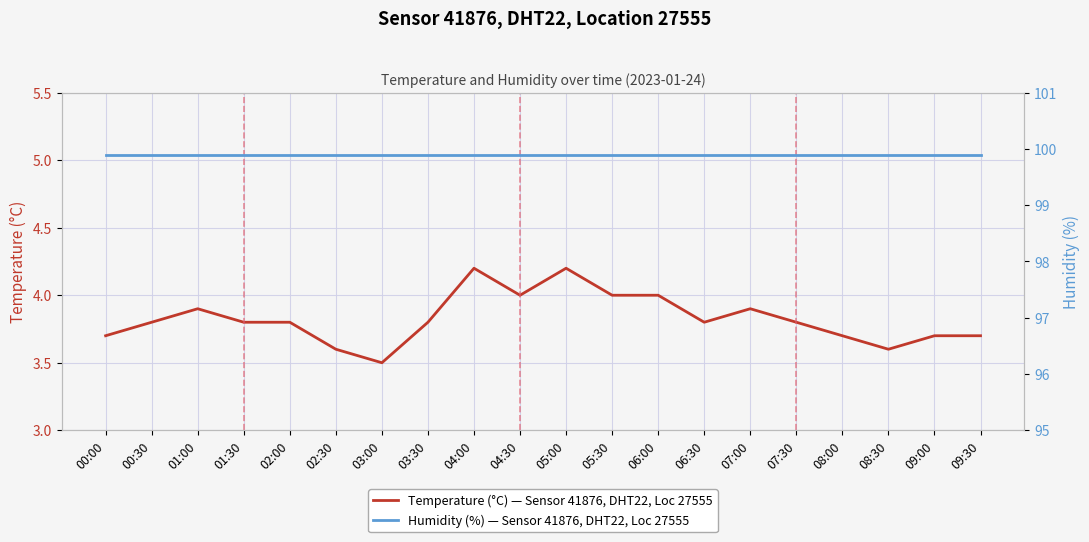

What is the label of the 3rd point from the left?

01:00